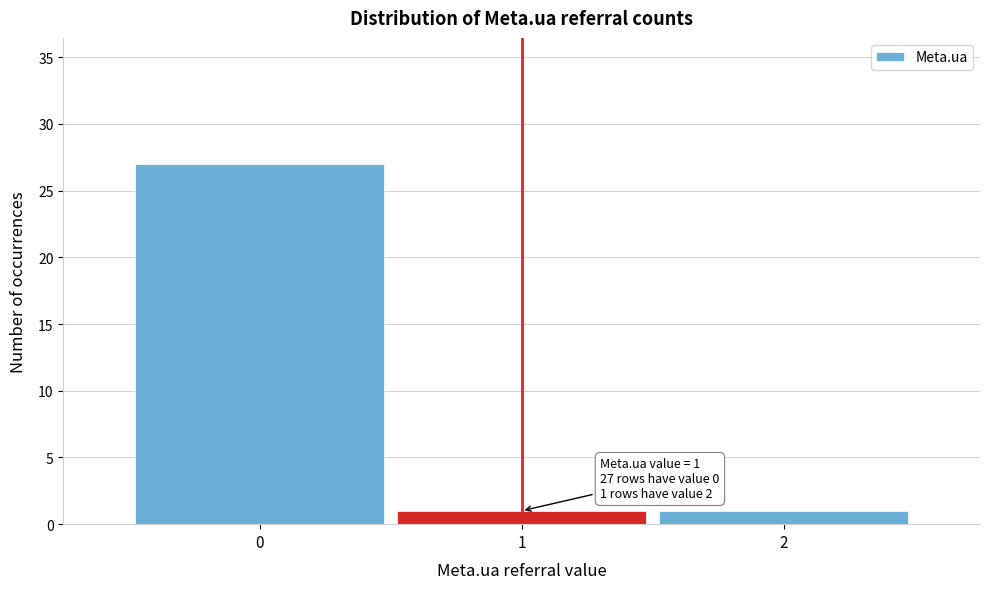

Over which range of the x-axis is the bar tallest?

-0.5 to 0.5